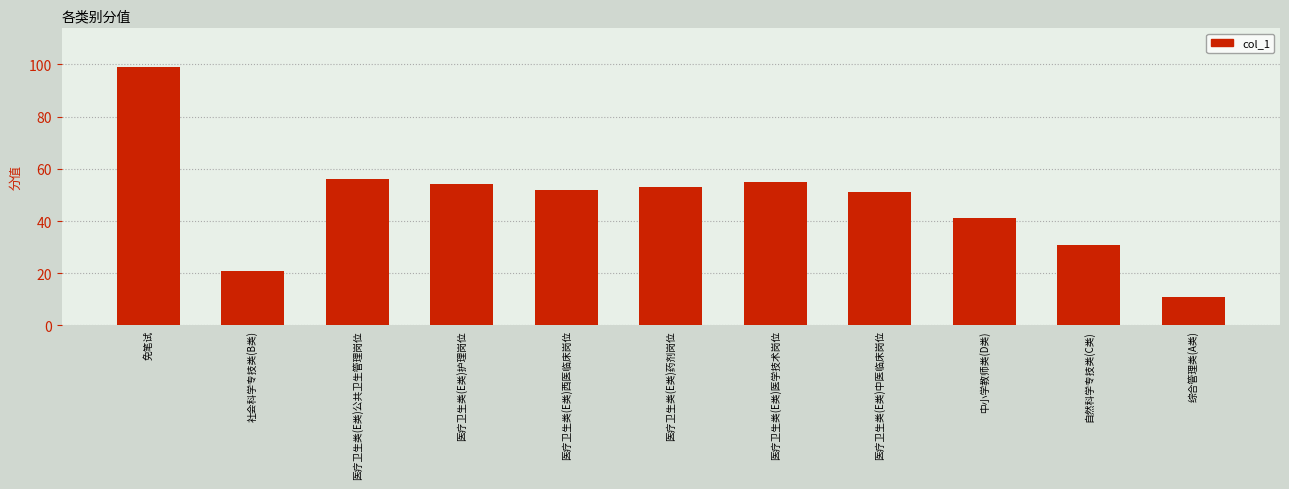

The chart shows a value of 55 at 医疗卫生类(E类)医学技术岗位. True or false?

True